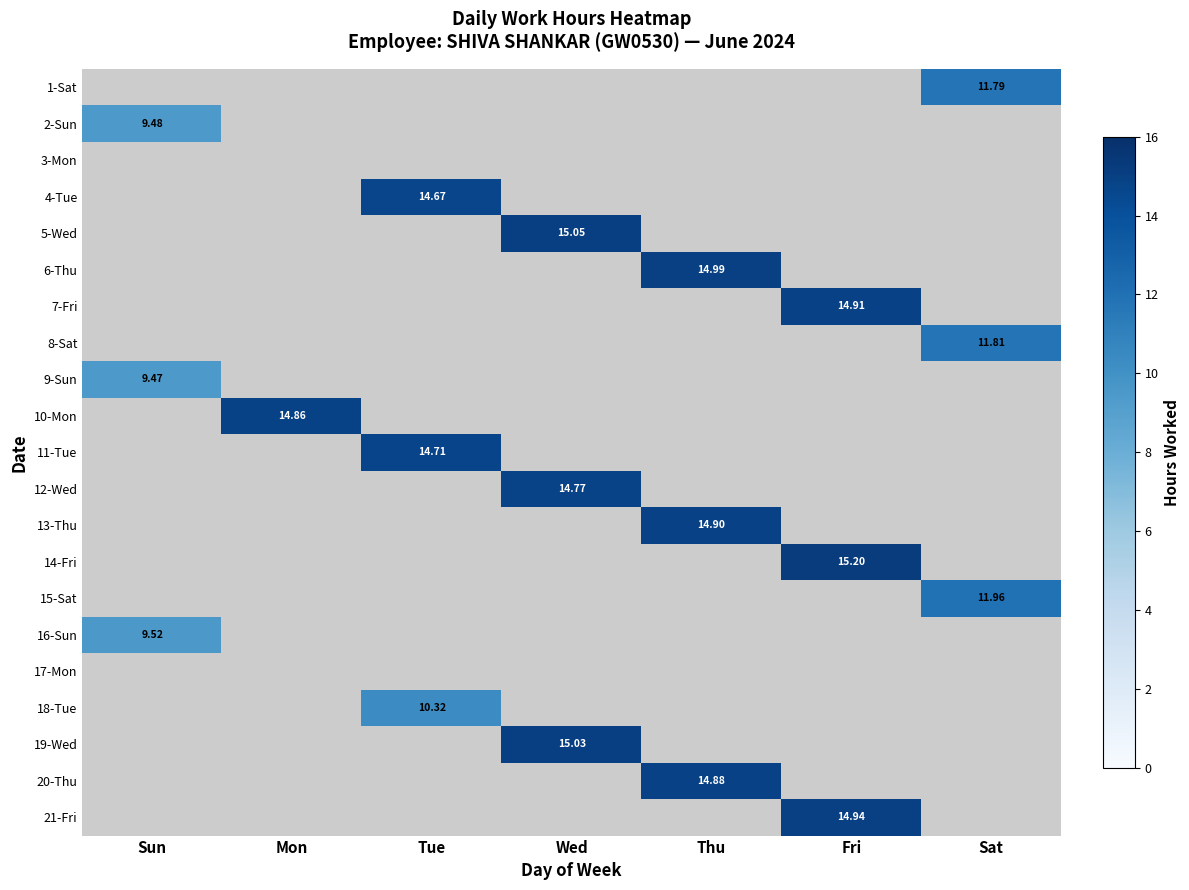

Is the value of 15-Sat at Sat greater than the value of 21-Fri at Fri?

No